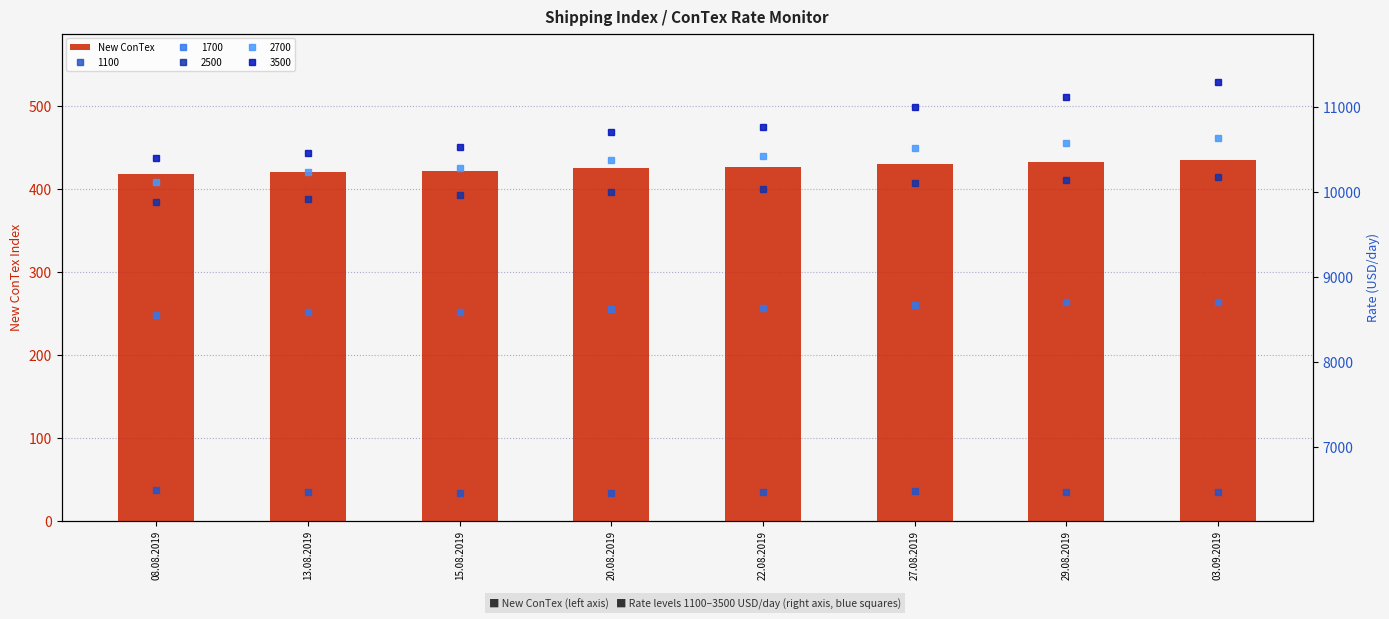

What is the maximum value shown in the chart?

435